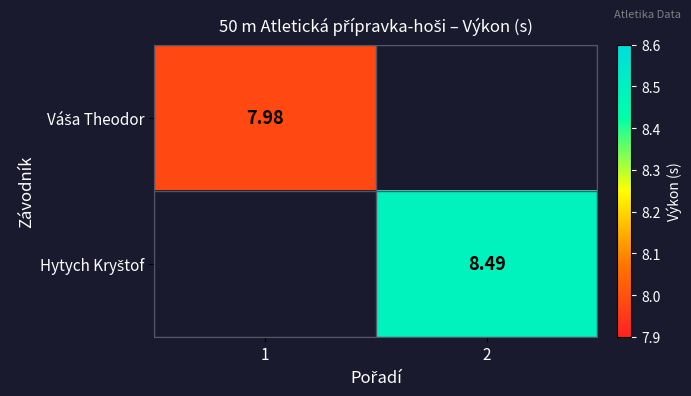

Where is Váša Theodor nearest to the value 7?

1